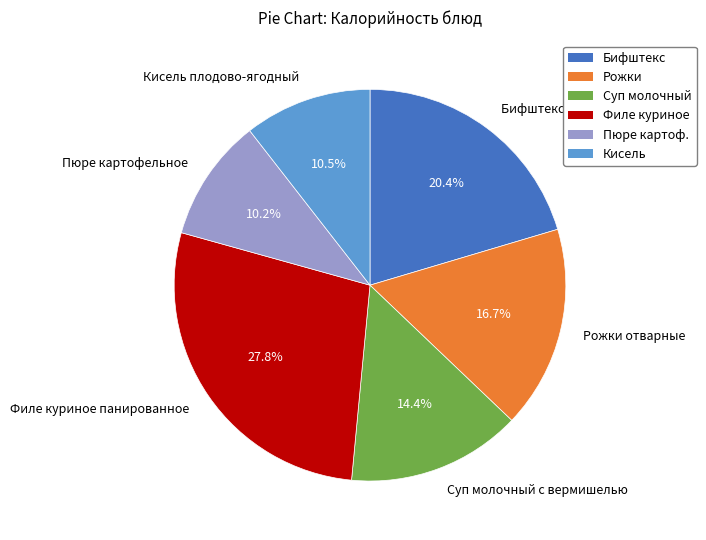

Does Рожки отварные account for over 50% of the chart?

No